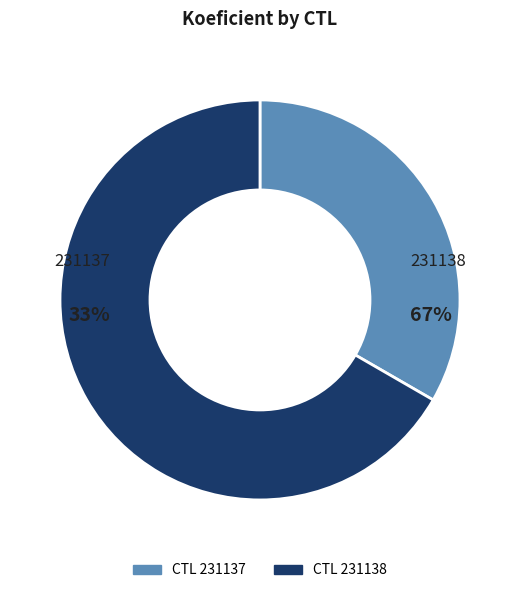

How many segments does this pie chart have?

2